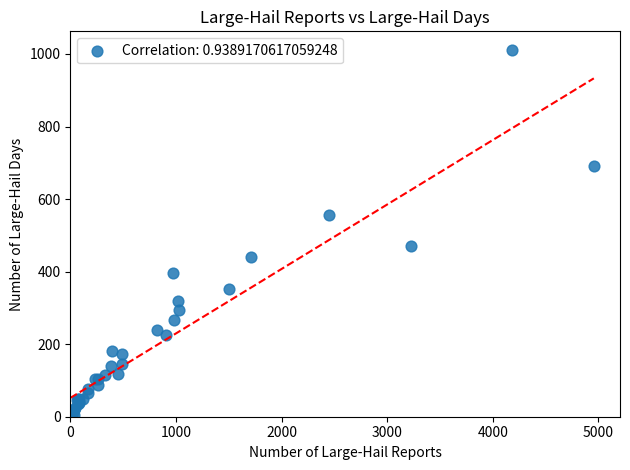

What Y value in the scatter plot is closest to 507?

471